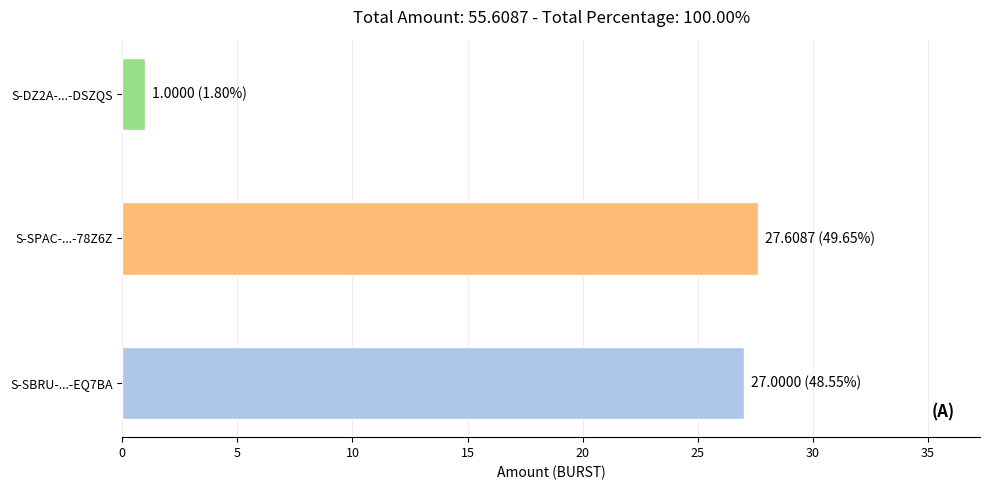

Between S-DZ2A-...-DSZQS and S-SBRU-...-EQ7BA, which is larger?

S-SBRU-...-EQ7BA